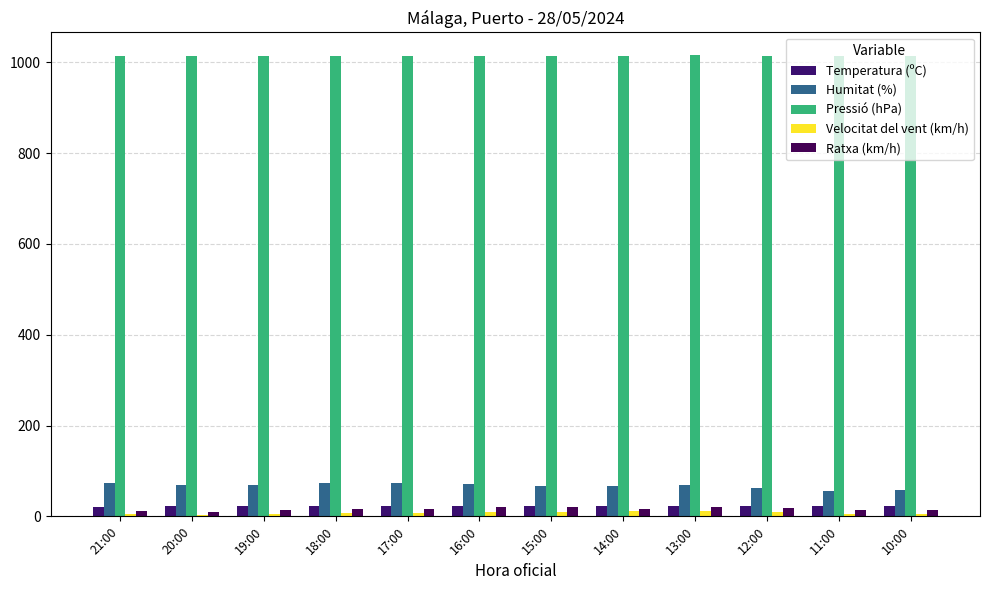

What is the sum of all Pressió (hPa) values?

12170.3